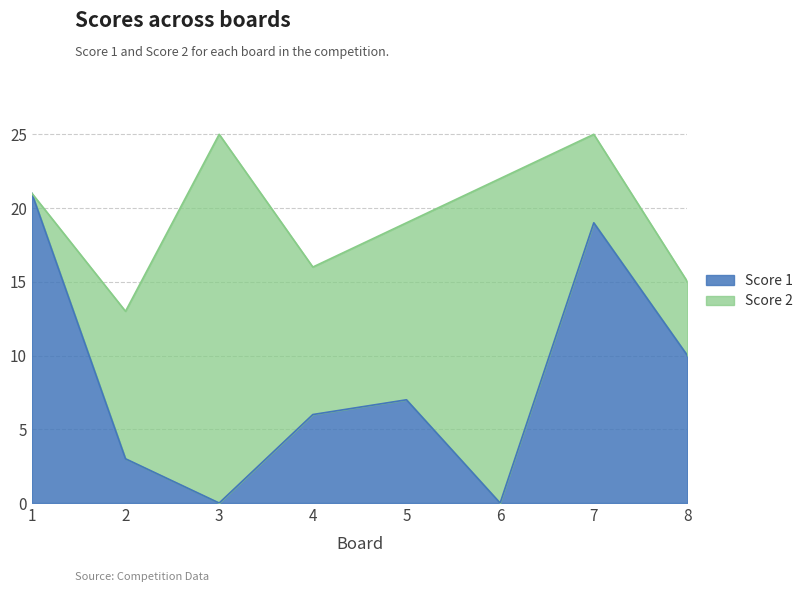

What is the value of the 8th point from the left?

10